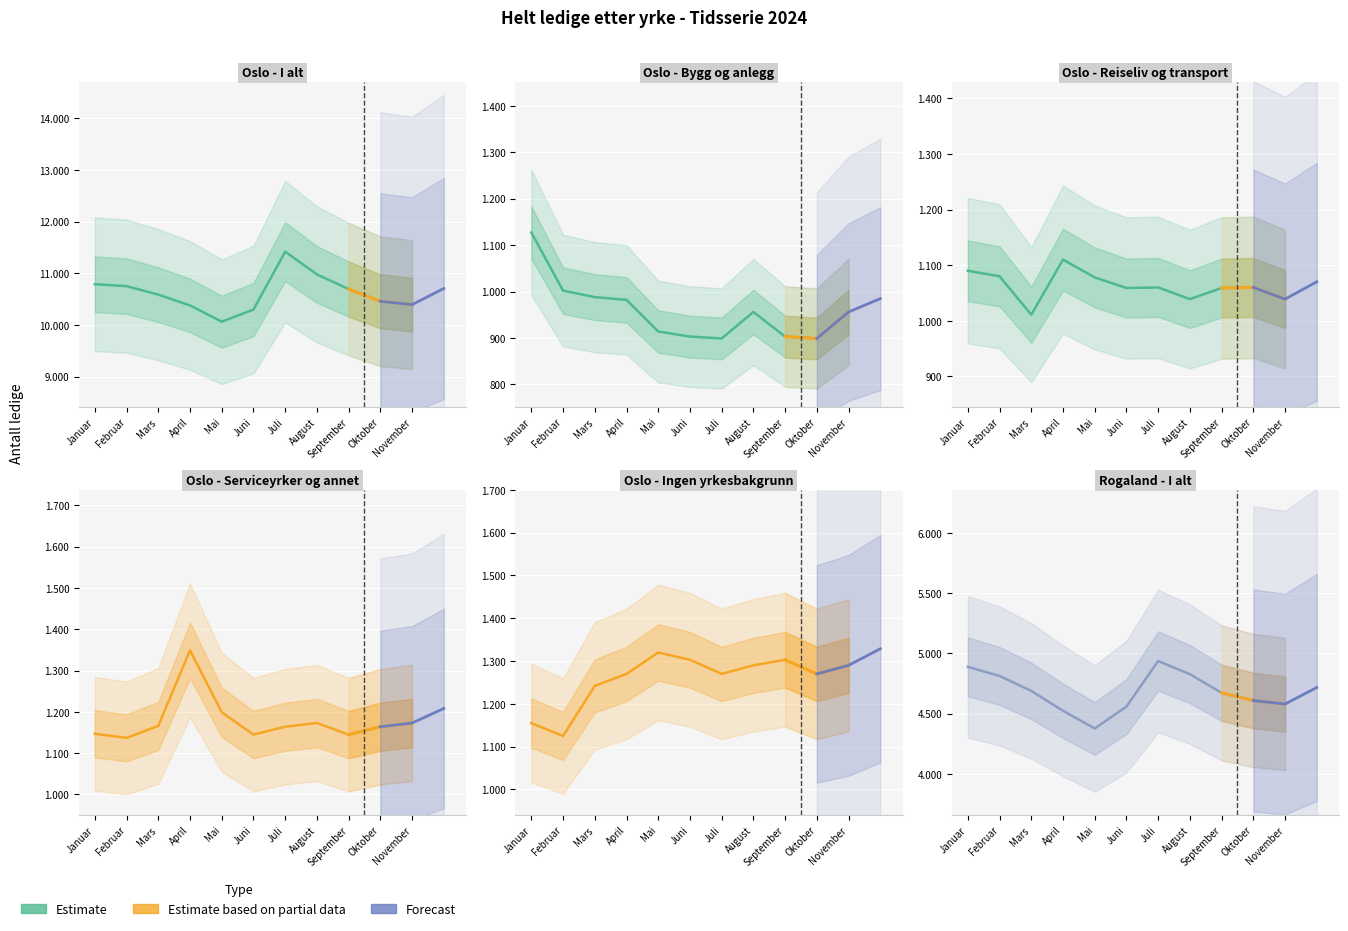

What position from the left is November?

11